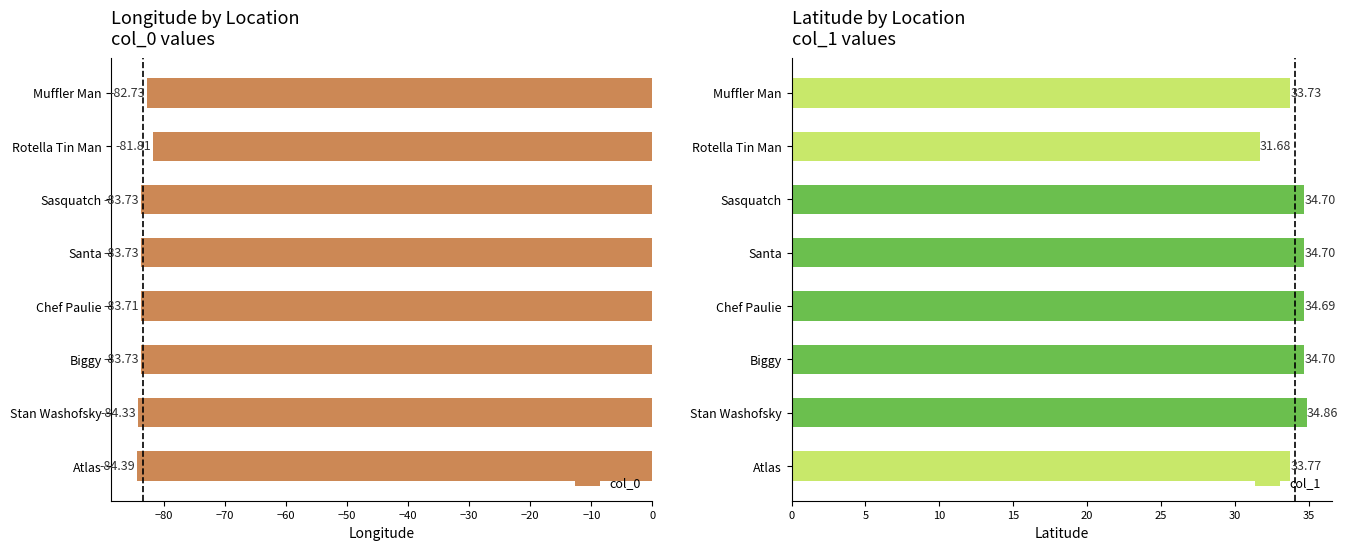

At how many categories does at least one series exceed -22?

8